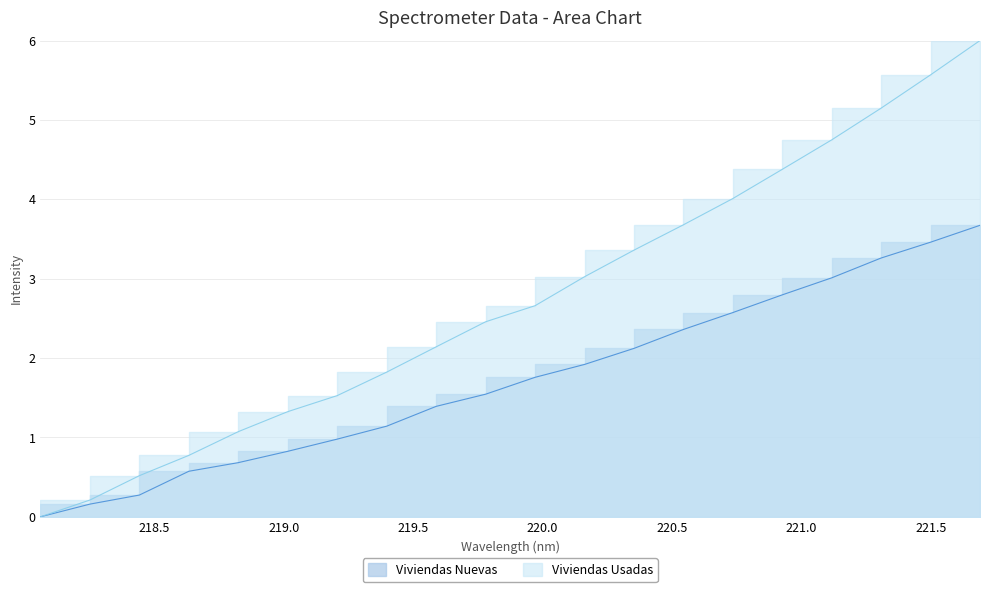

Where is Viviendas Nuevas nearest to the value 1?

219.2067